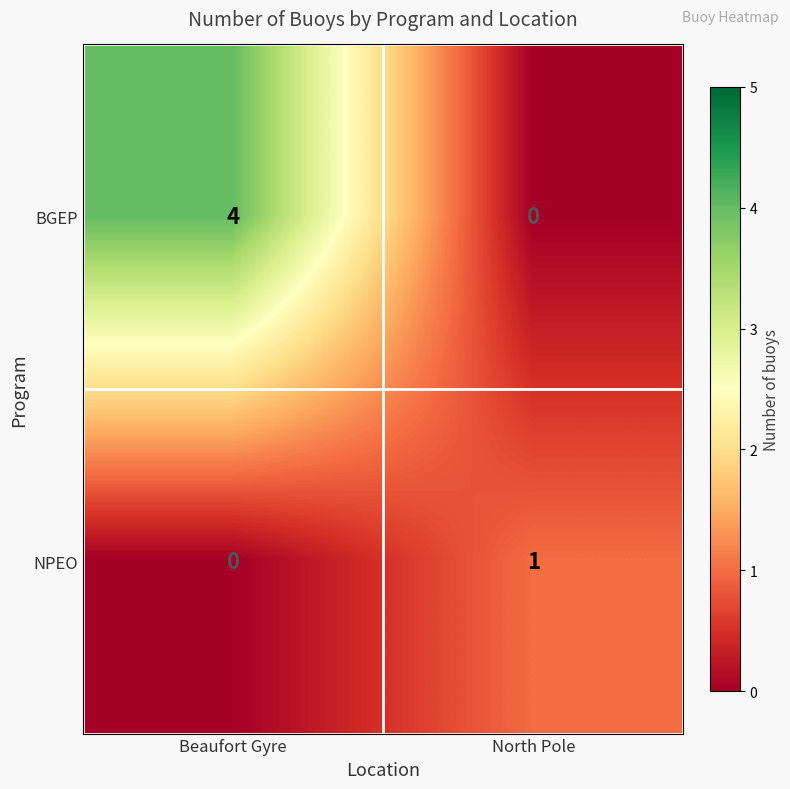

Reading left to right, what are all the values shown in this chart?

BGEP: 4	0
NPEO: 0	1